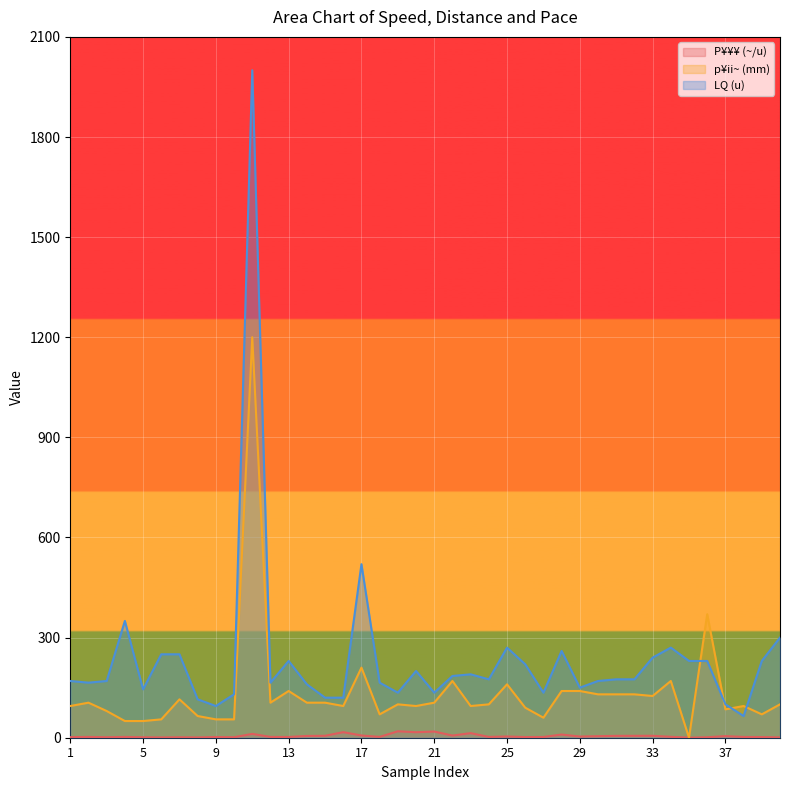

How many times do p¥ii~ (mm) and P¥¥¥ (~/u) cross each other?

2